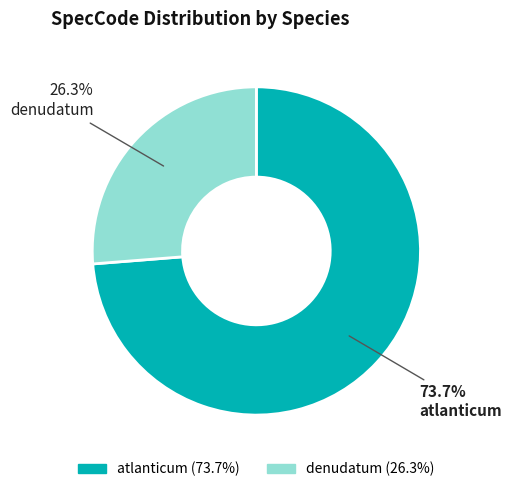

Which category has the biggest portion of the pie?

atlanticum